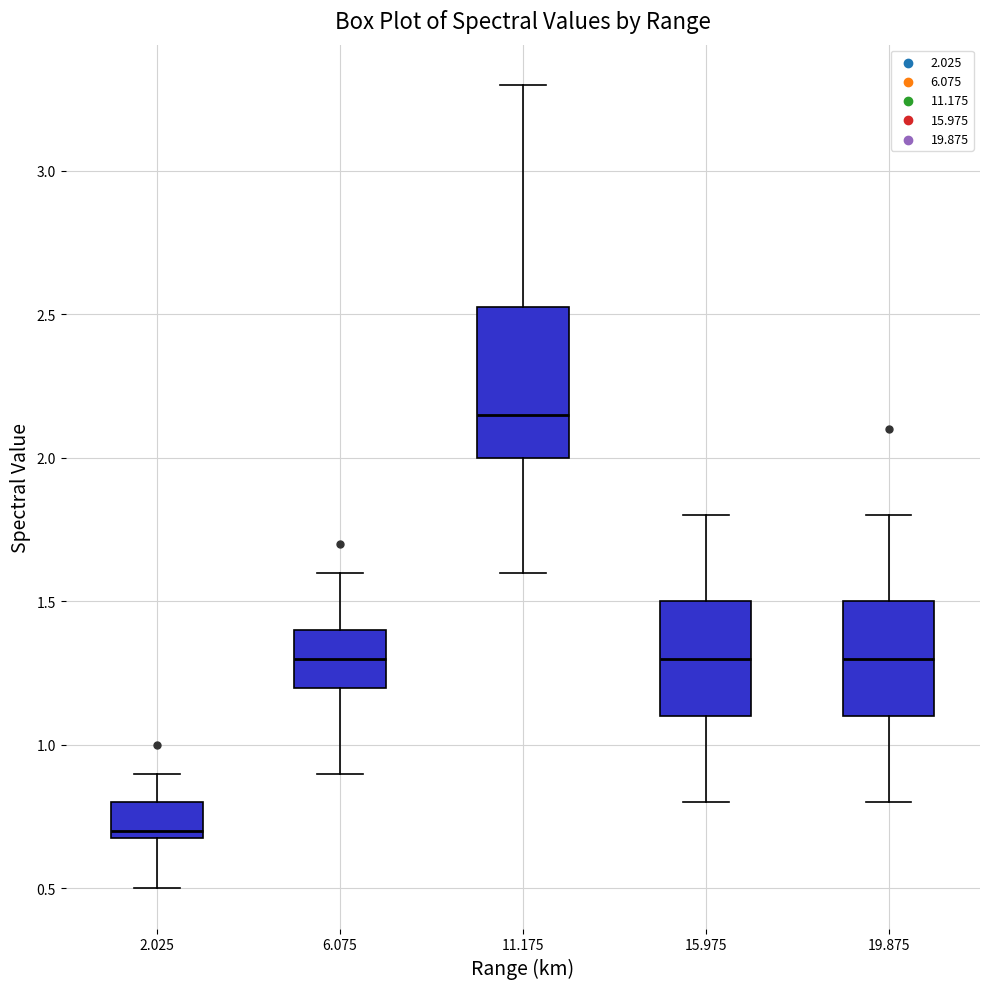

Where does the lower whisker of the box at x = 2.025 end on the y-axis? The values are not printed on the chart, so give them approximately, as read against the axis.

0.50